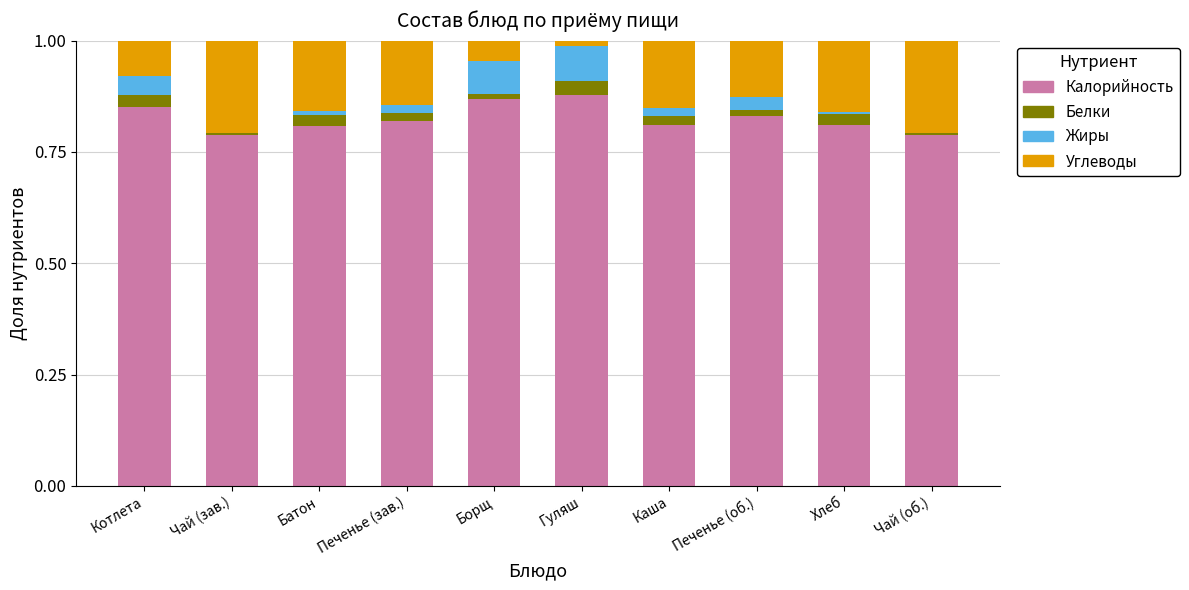

The Калорийность series shows 0.4 at Чай (об.). True or false?

False